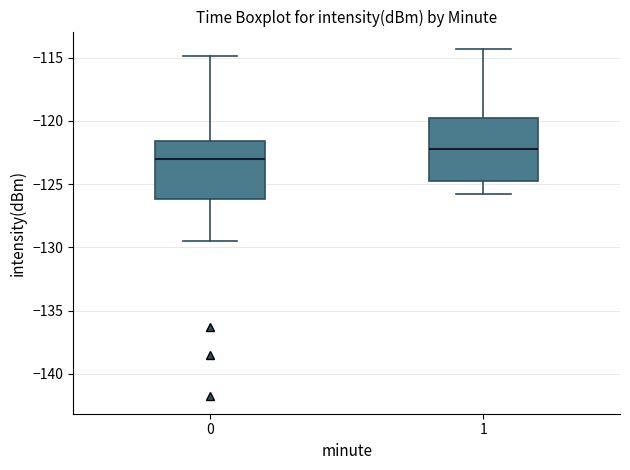

Reading left to right, transcribe this box plot: for each box, give where its median line is, the range the box spans, and where its two whiskers end, as read against the y-axis. The values are not printed on the chart, so give them approximately, as read against the axis.

0: median -123.0, box -126.0 to -121.5, whiskers -129.5 to -115.0
1: median -122.0, box -124.5 to -120.0, whiskers -126.0 to -114.5